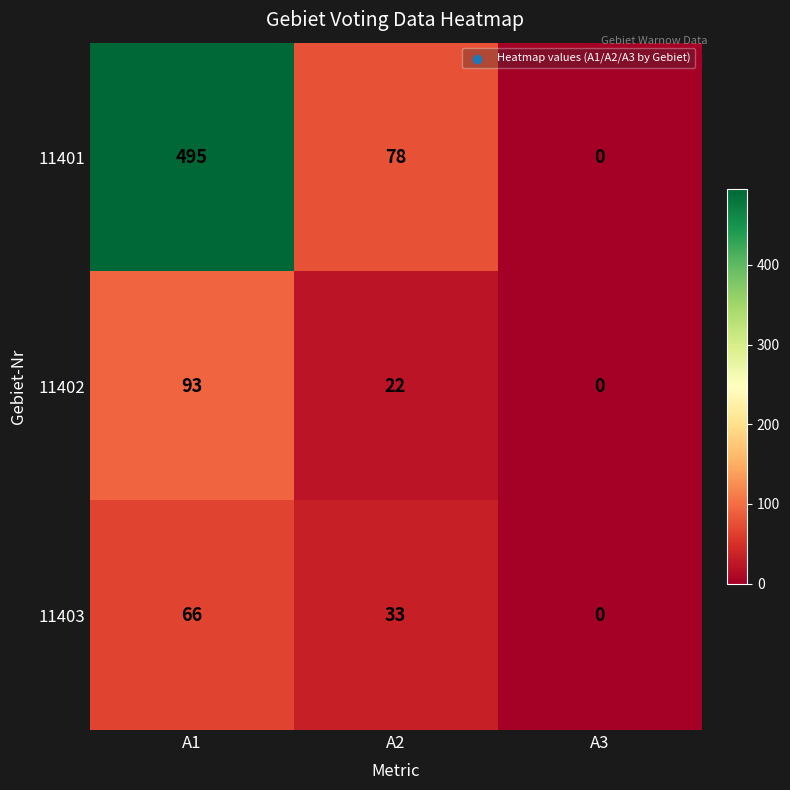

The value of 11402 at A1 is 128. True or false?

False